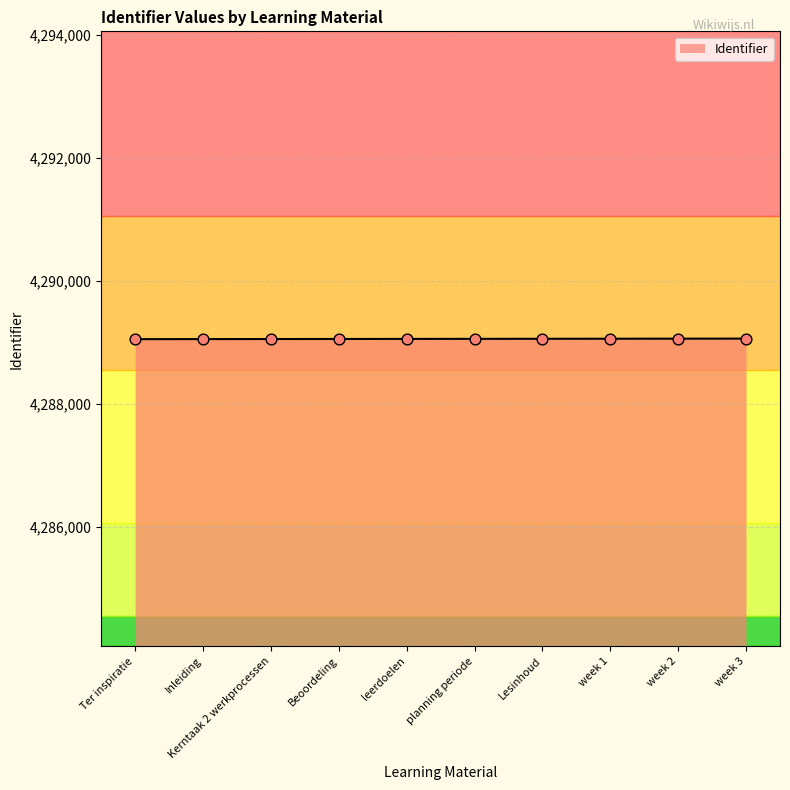

Approximately how many times larger is the value at Inleiding compared to week 2?

1.0